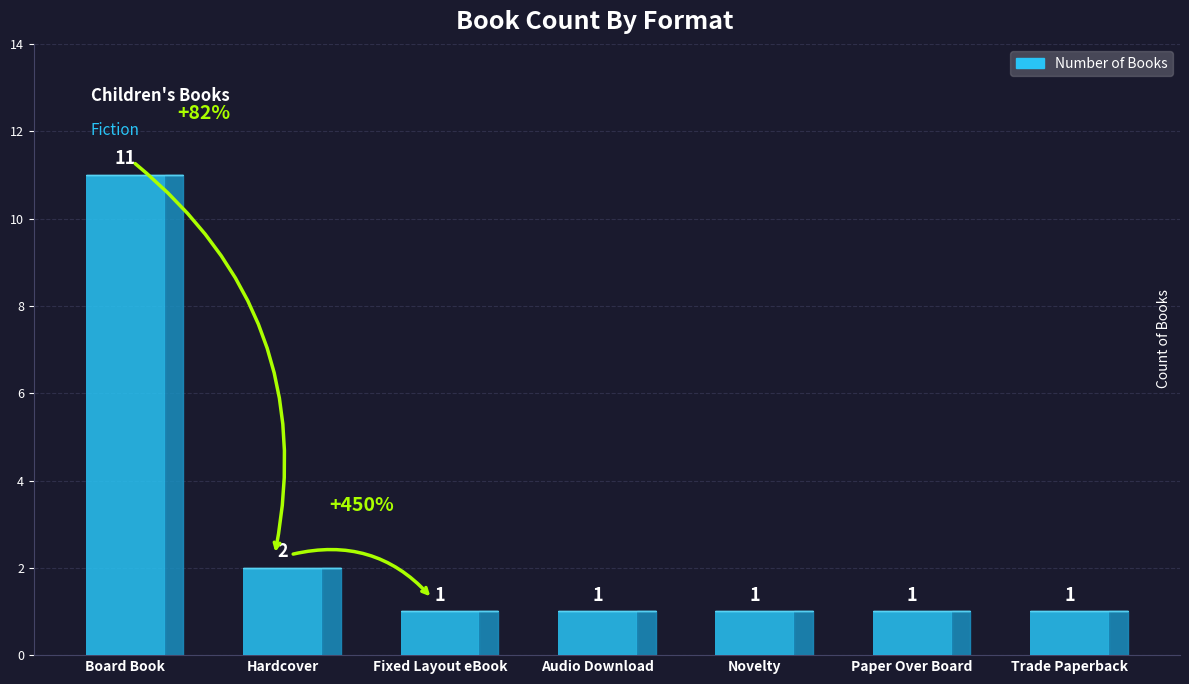

Which has a higher value, Audio Download or Fixed Layout eBook?

Audio Download